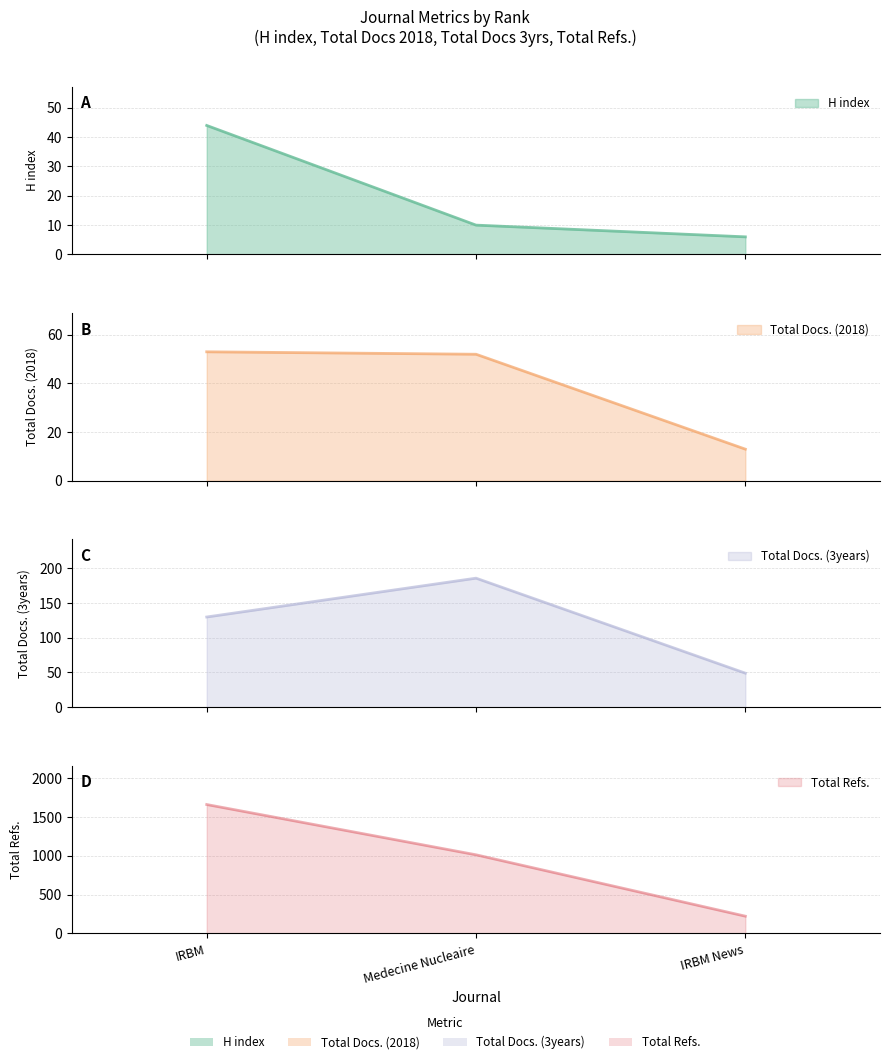

What is the smallest value displayed?

6